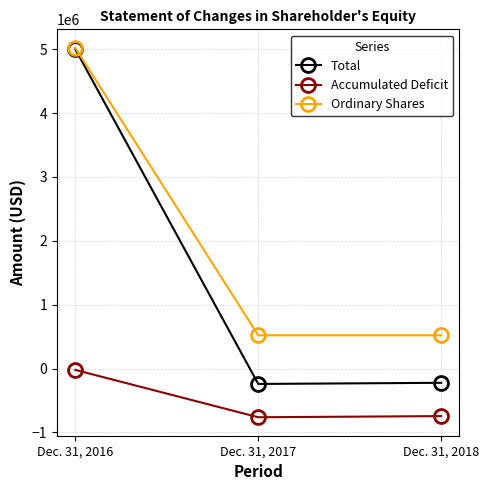

At how many categories does at least one series exceed 3151785?

1